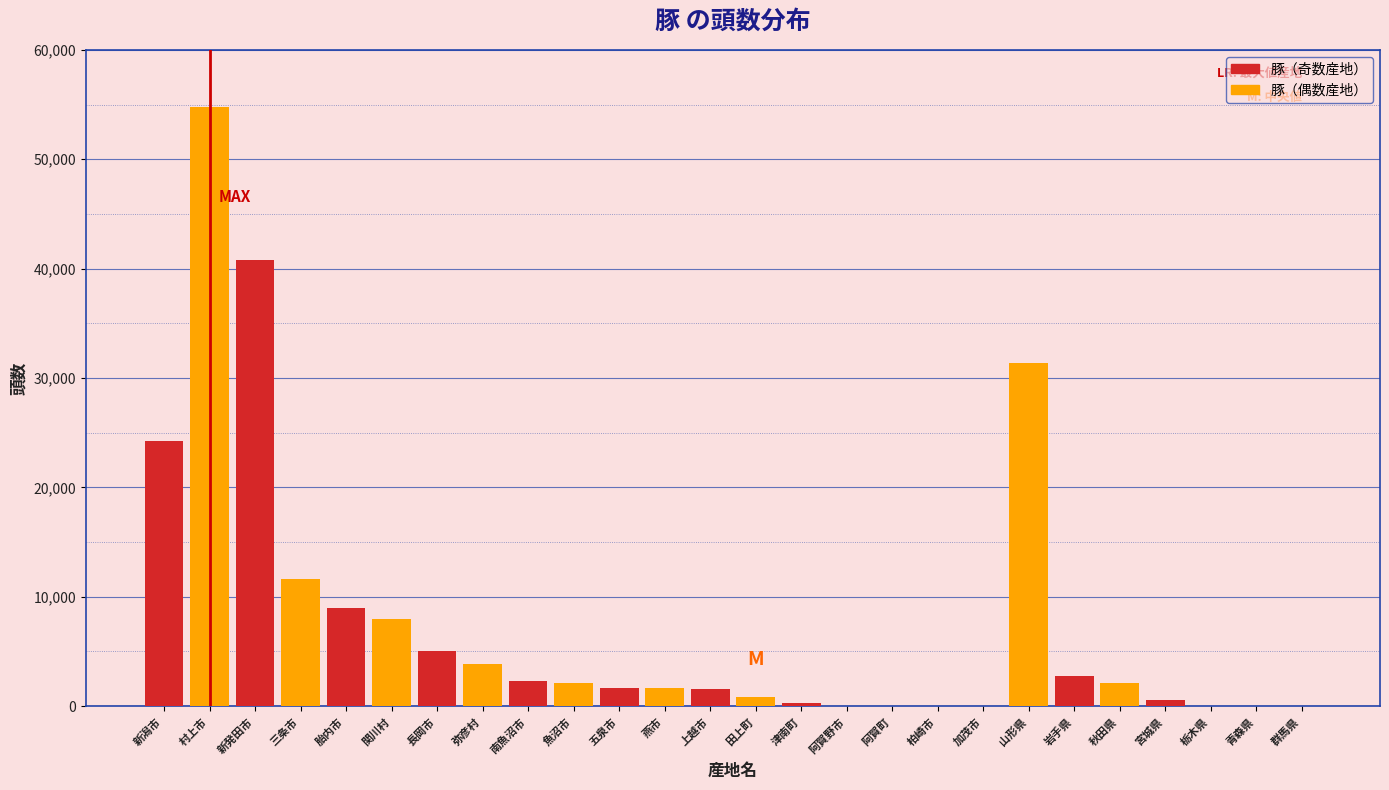

At which label is 豚（奇数産地） closest to 20394?

新潟市